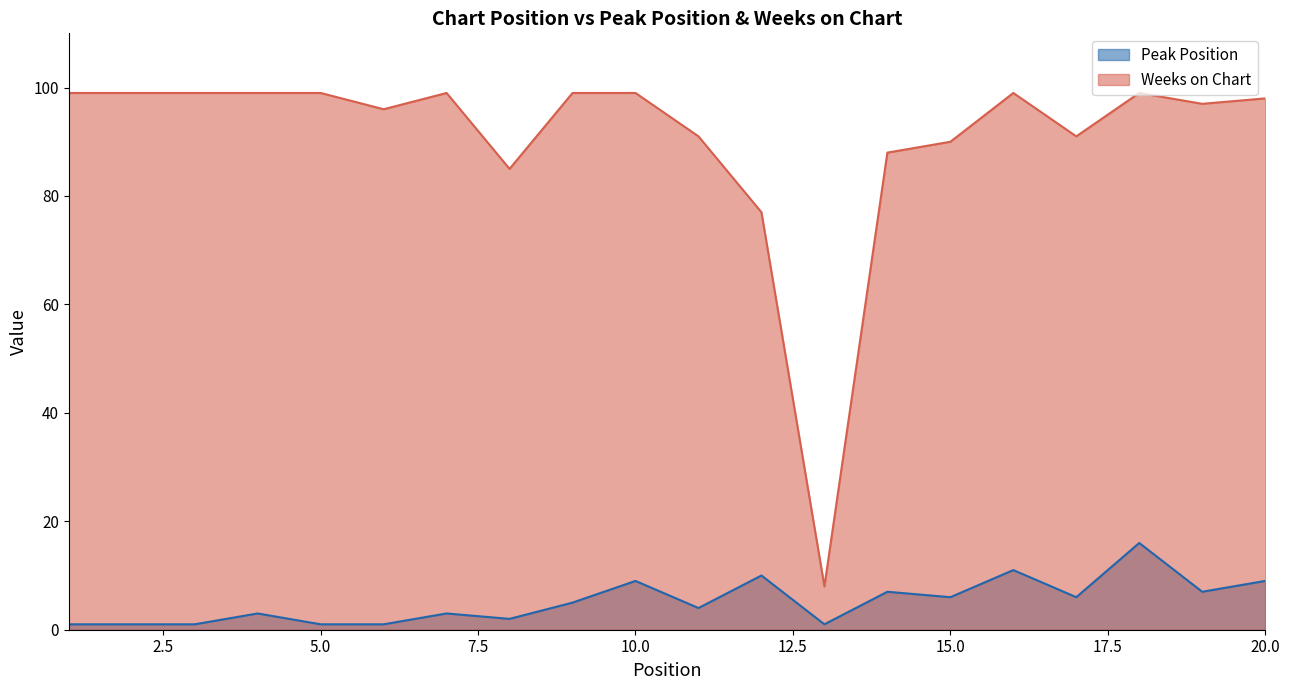

Reading left to right, transcribe all the data shown in this chart.

Peak Position: 1=1	2=1	3=1	4=3	5=1	6=1	7=3	8=2	9=5	10=9	11=4	12=10	13=1	14=7	15=6	16=11	17=6	18=16	19=7	20=9
Weeks on Chart: 1=99	2=99	3=99	4=99	5=99	6=96	7=99	8=85	9=99	10=99	11=91	12=77	13=8	14=88	15=90	16=99	17=91	18=99	19=97	20=98